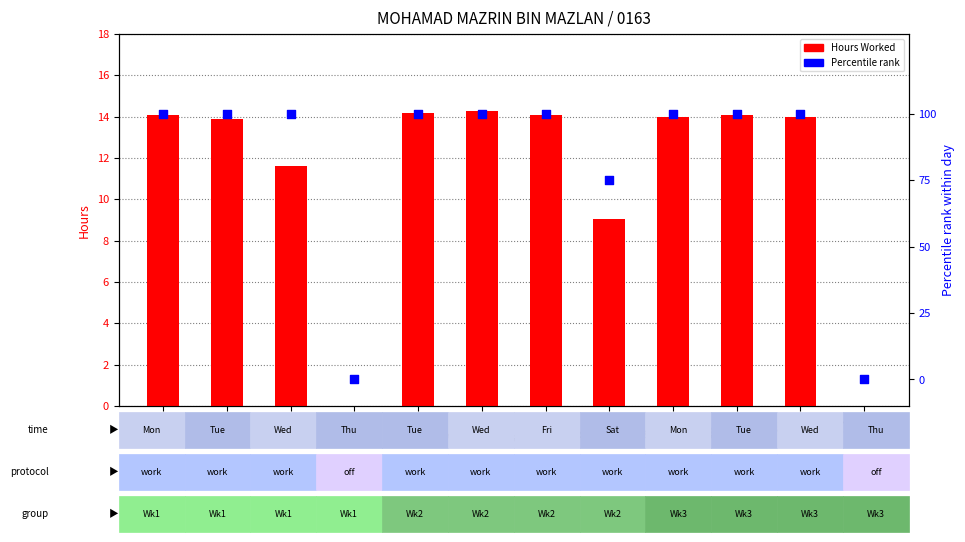

Which series contains the highest Y value?

Percentile rank